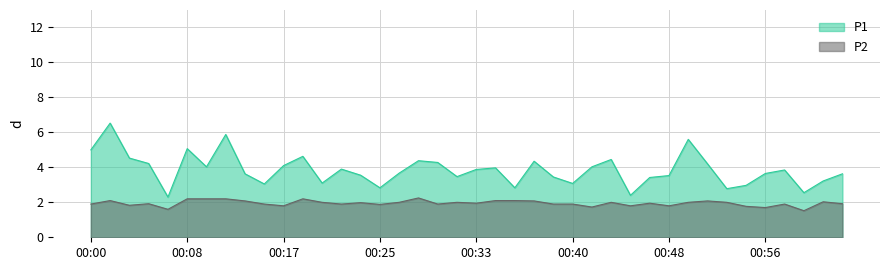

At how many categories does at least one series exceed 2?

40